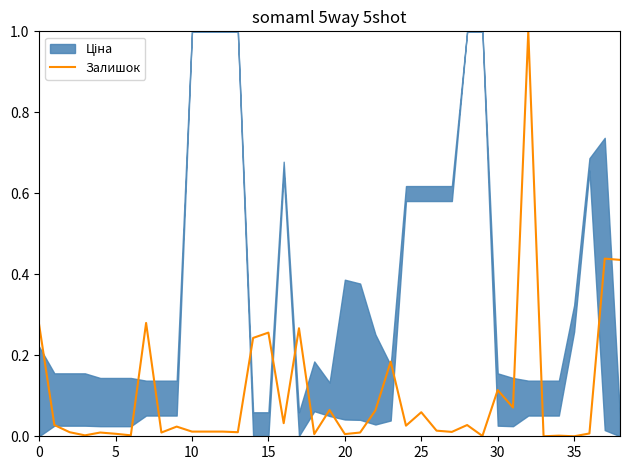

What is the difference between the second highest and minimum values?

0.4